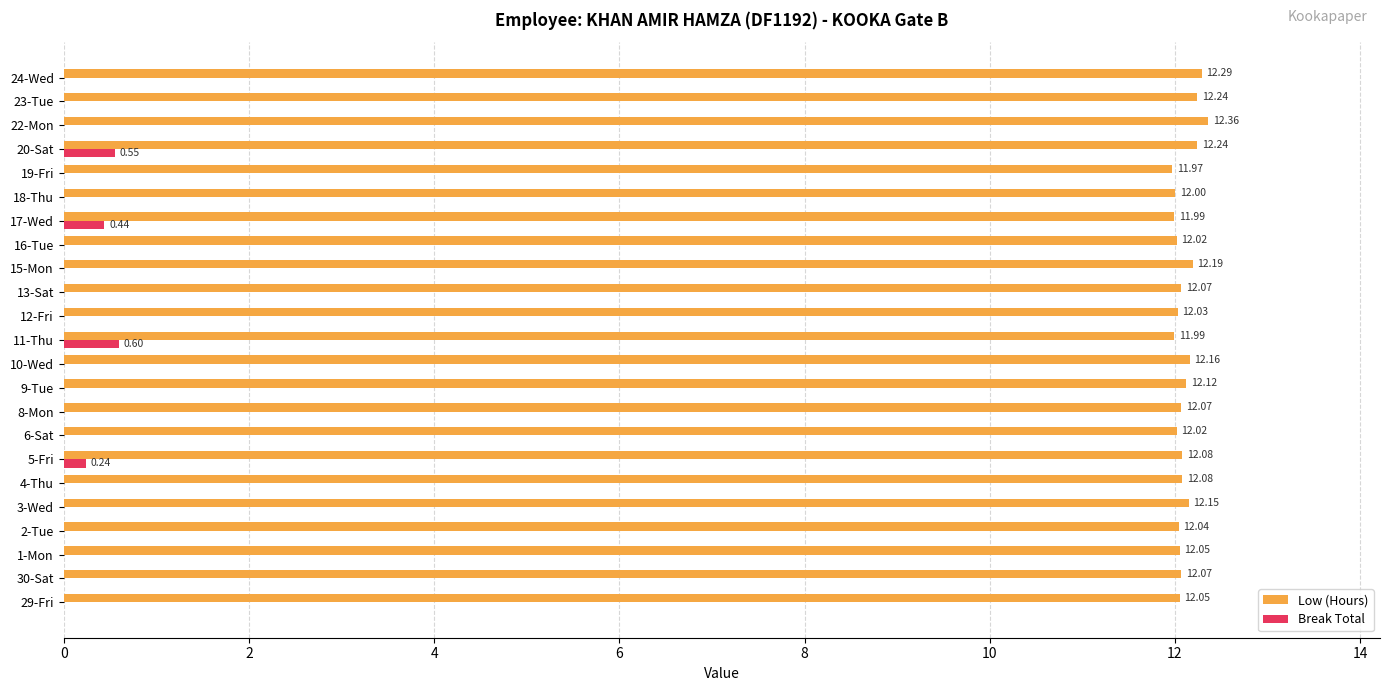

What are all the series names shown in the legend?

Low (Hours), Break Total